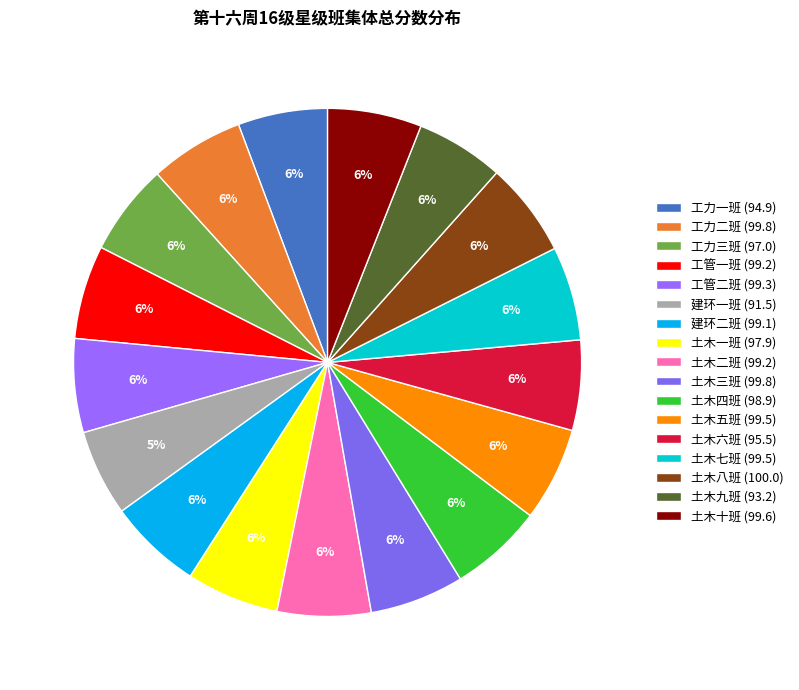

True or false: 土木七班 accounts for 6% of the total.

True